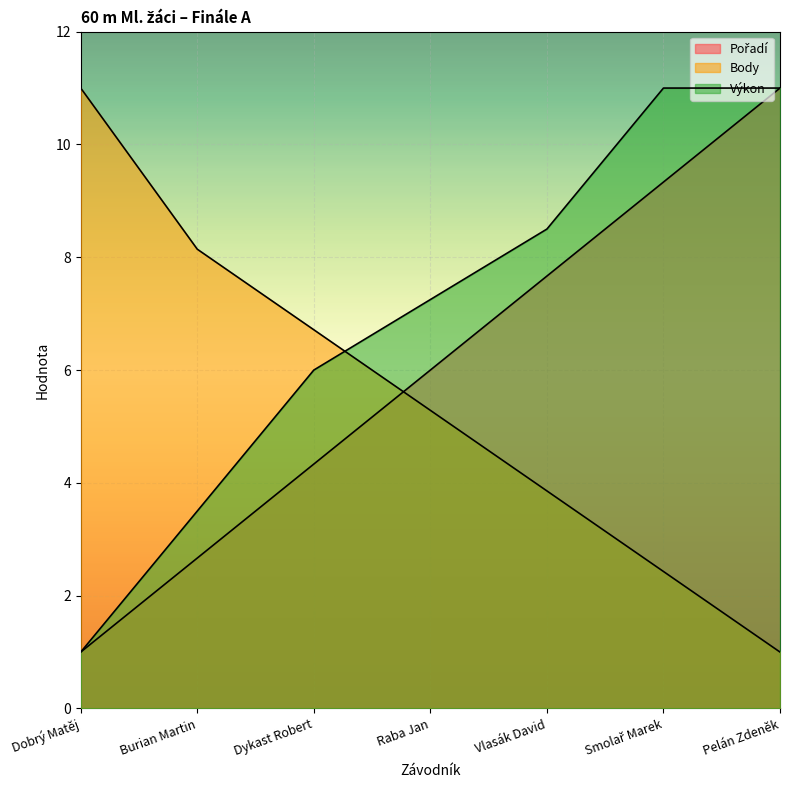

What is the spread (max minus min) of values at Dobrý Matěj?

10.0